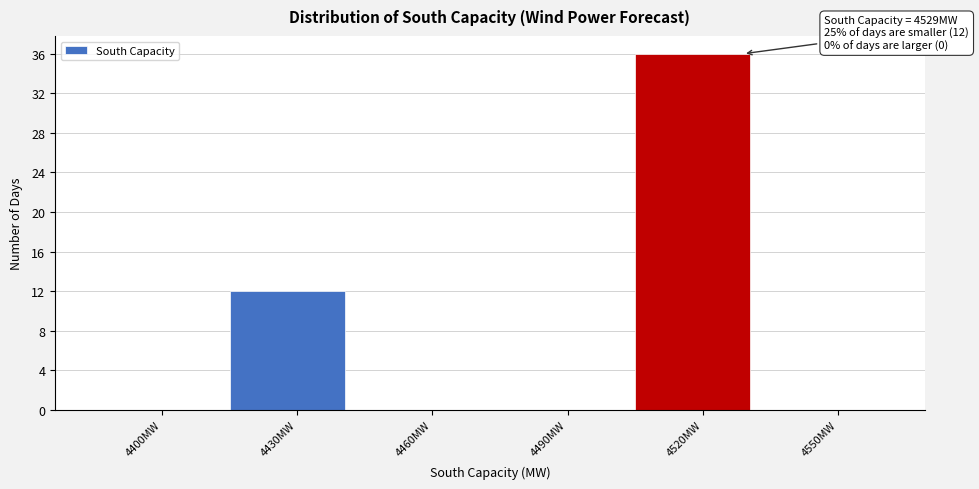

Over which range of the x-axis is the bar tallest?

4505 to 4535